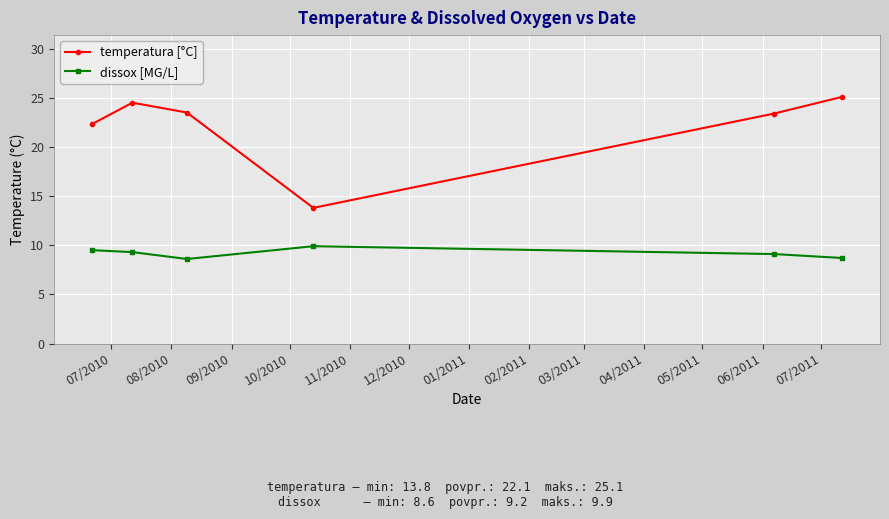

What is the value of the temperatura [°C] point at the 4th from the left?

13.8